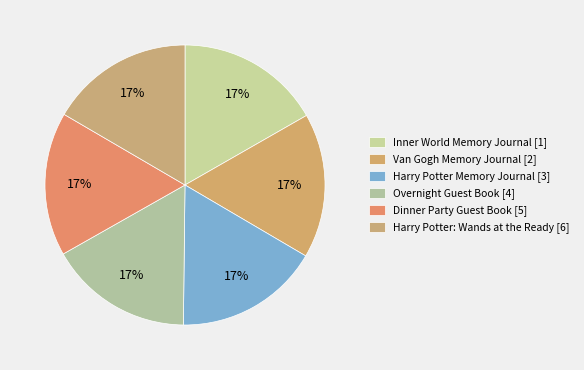

What percentage is the Van Gogh Memory Journal [2] slice, to the nearest percent?

17%